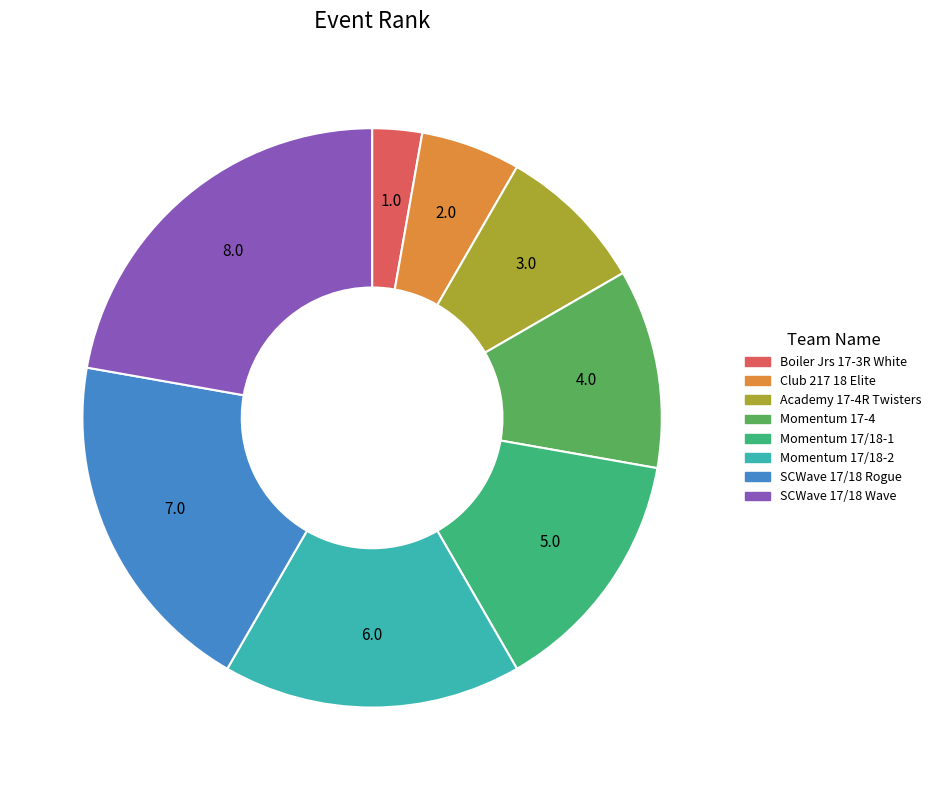

The Momentum 17/18-2 slice represents 17% of the pie. True or false?

True